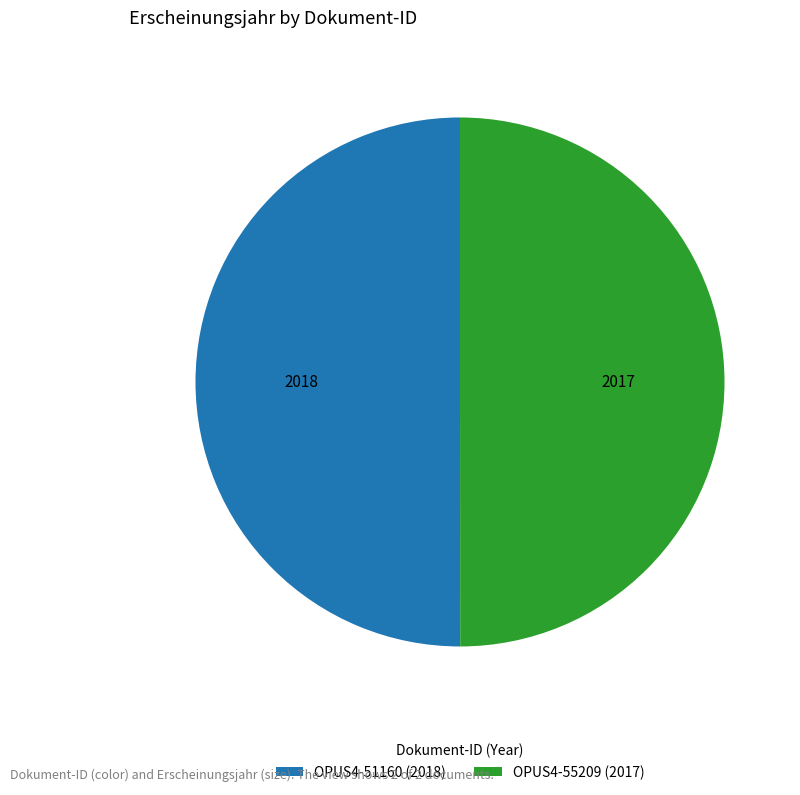

What is the ratio of the value at OPUS4-55209 (2017) to the value at OPUS4-51160 (2018)?

1.0